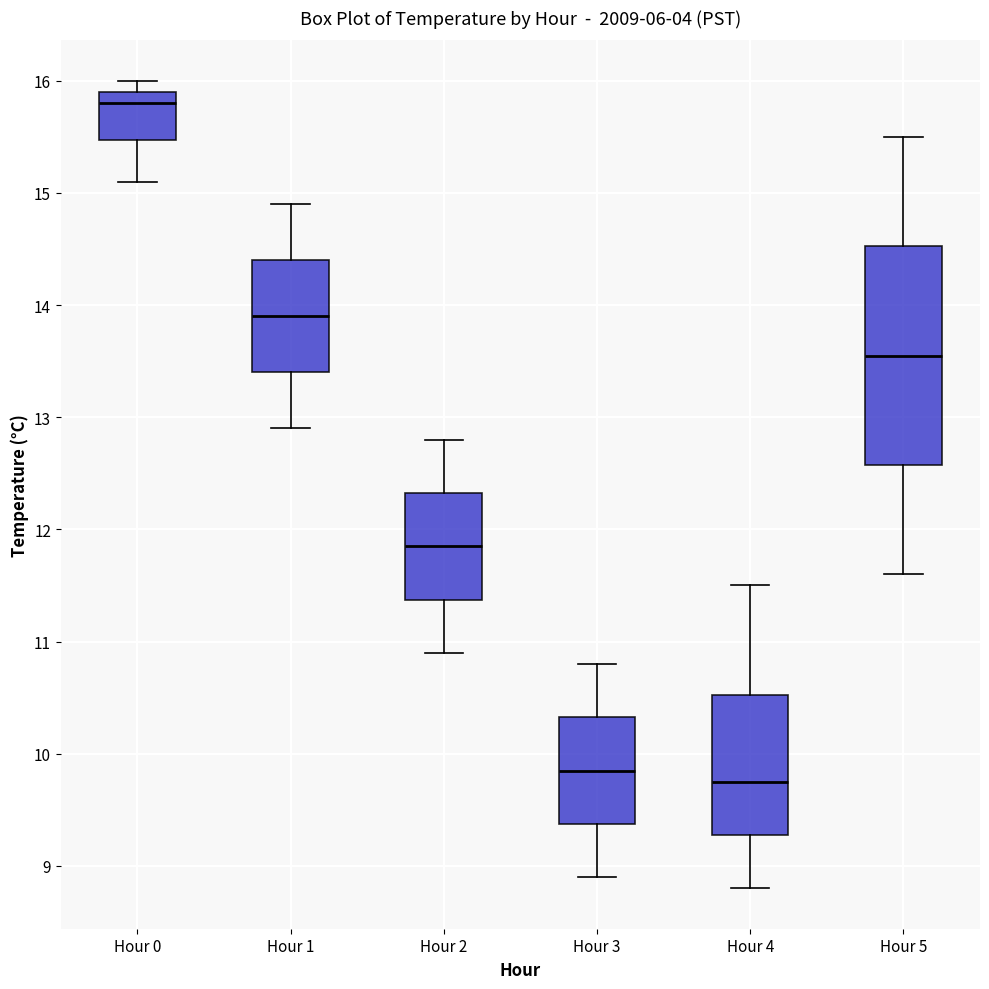

Which box is the tallest, from its lower edge to its upper edge?

Hour 5